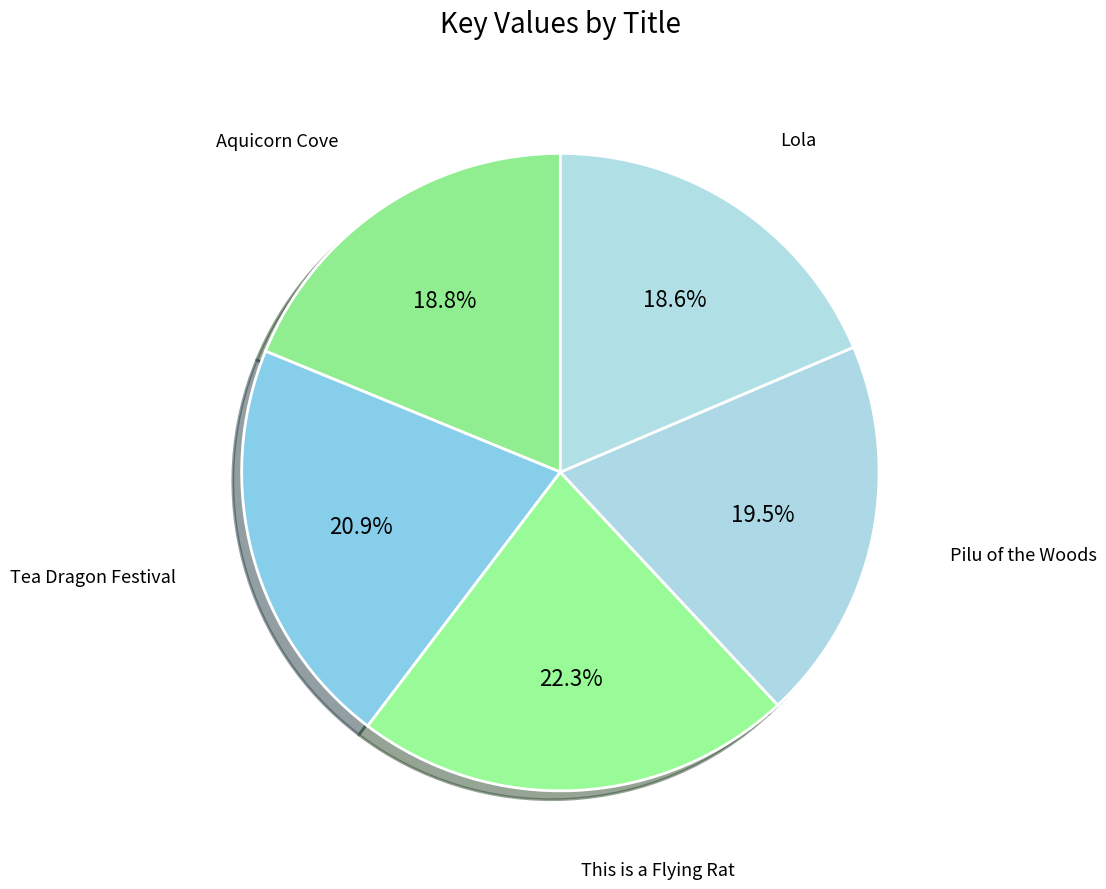

How many slices are in this pie chart?

5